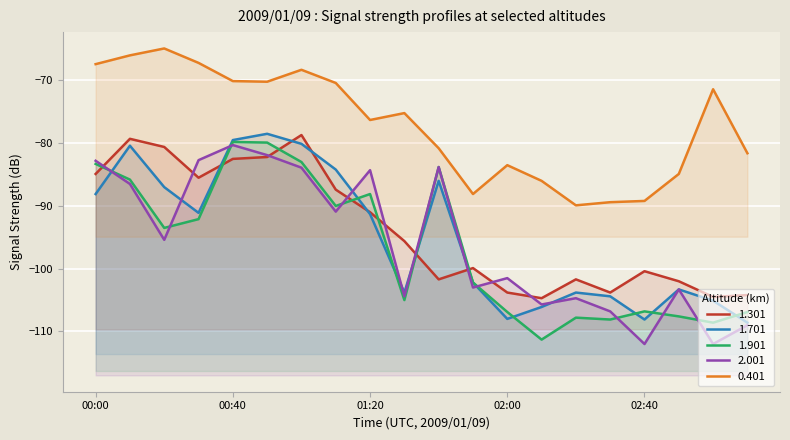

Read the 2.001 value at 02:40.

-112.0